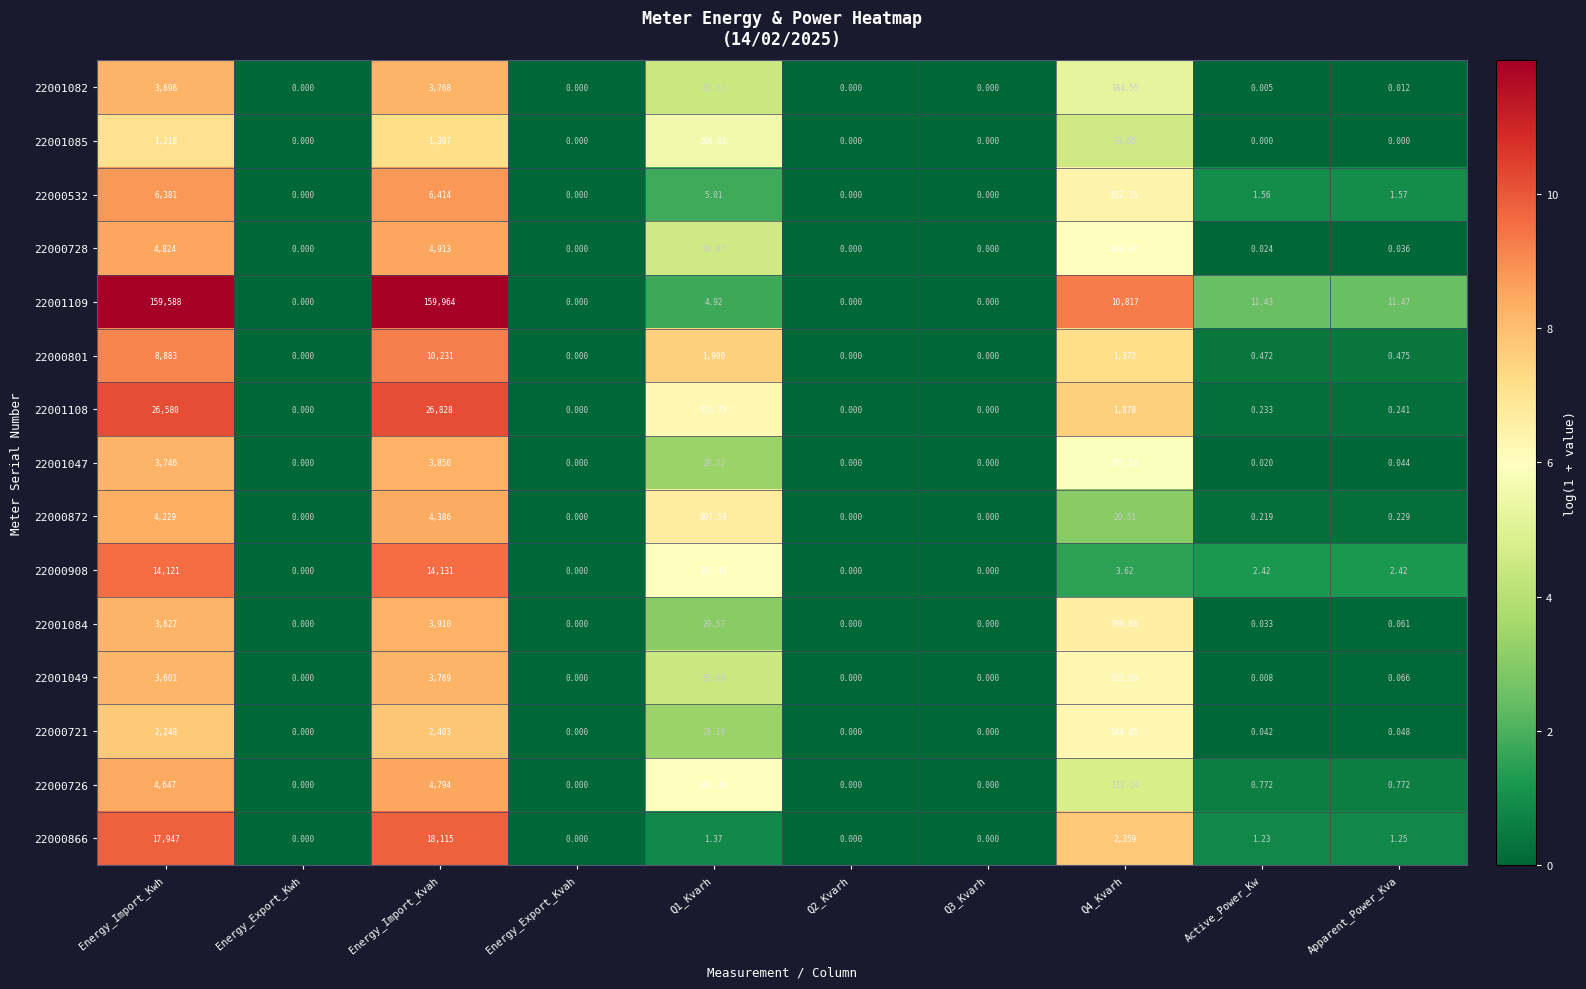

At how many categories does at least one series exceed 11?

6